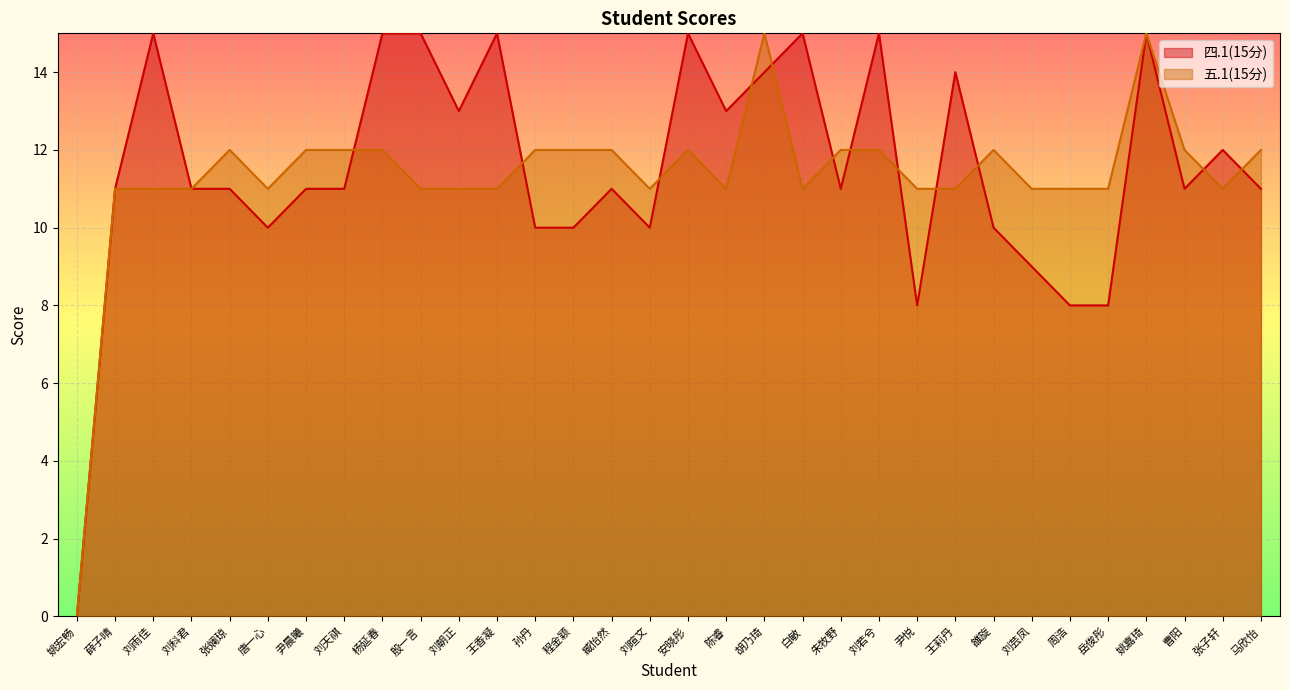

What position from the left is 周浩?

27